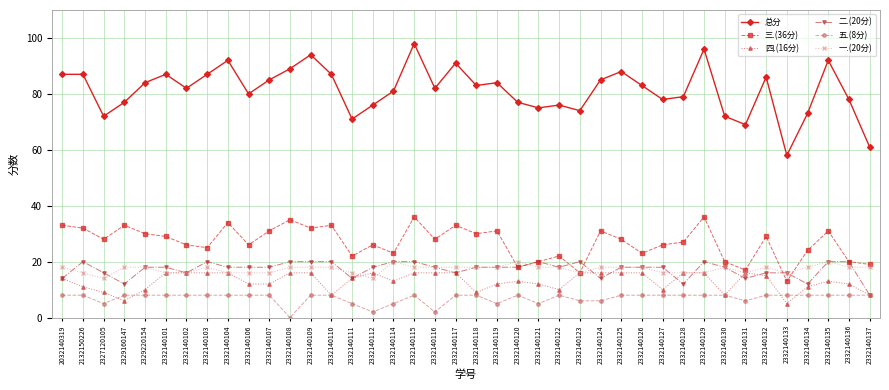

Which category has the lowest value in the 三.(36分) series?

2332140133